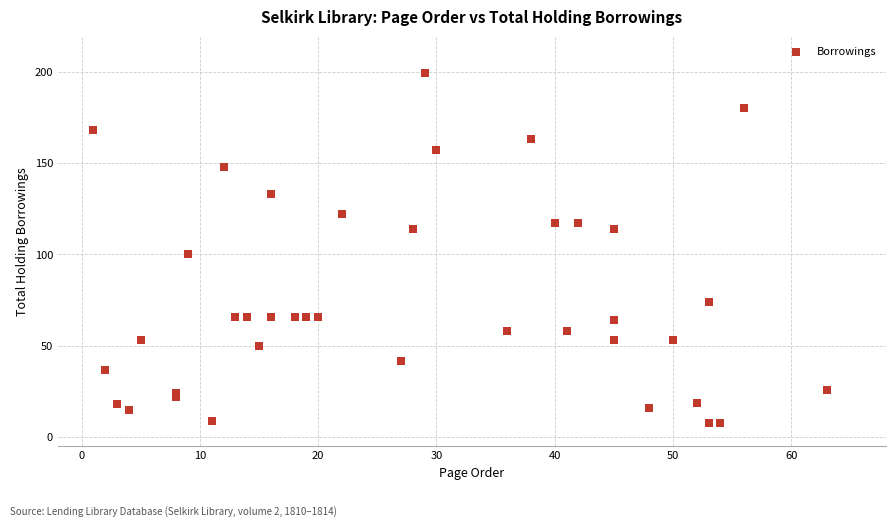

What Y value in the scatter plot is closest to 103?

100